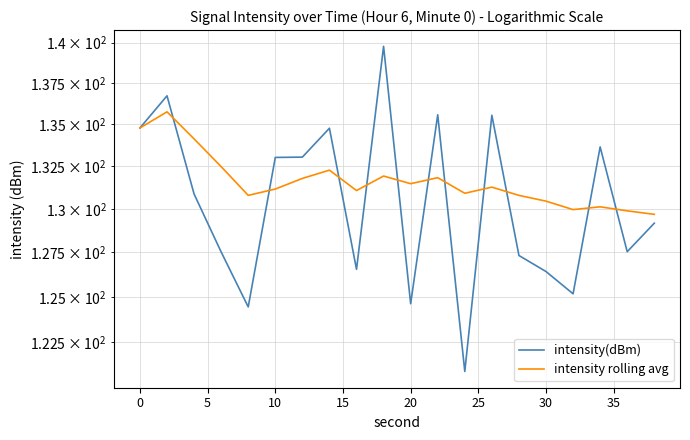

At how many categories does at least one series exceed 128?

20